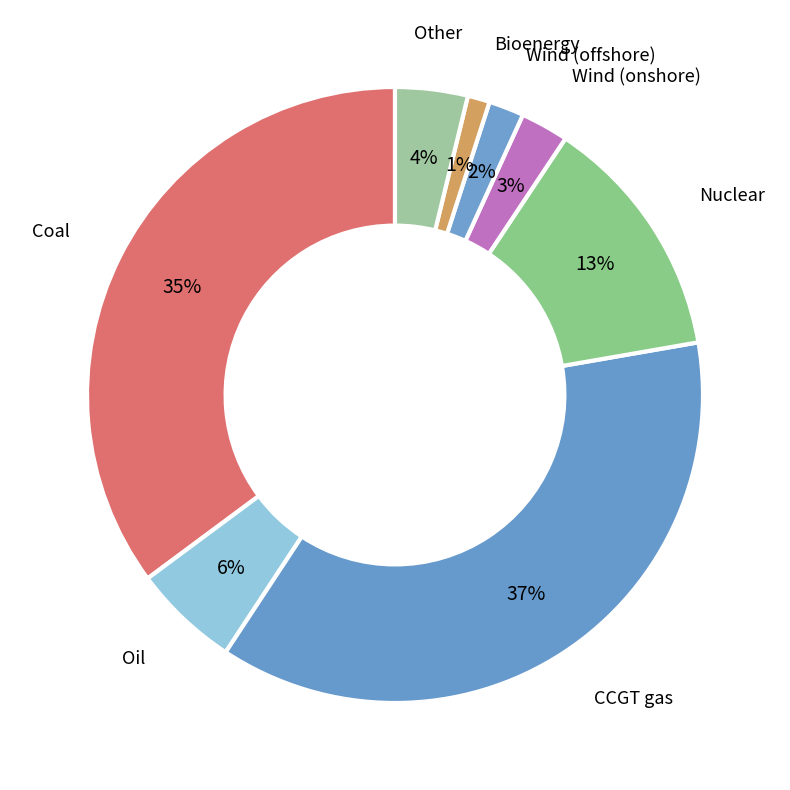

To the nearest percent, what portion does Nuclear represent?

13%